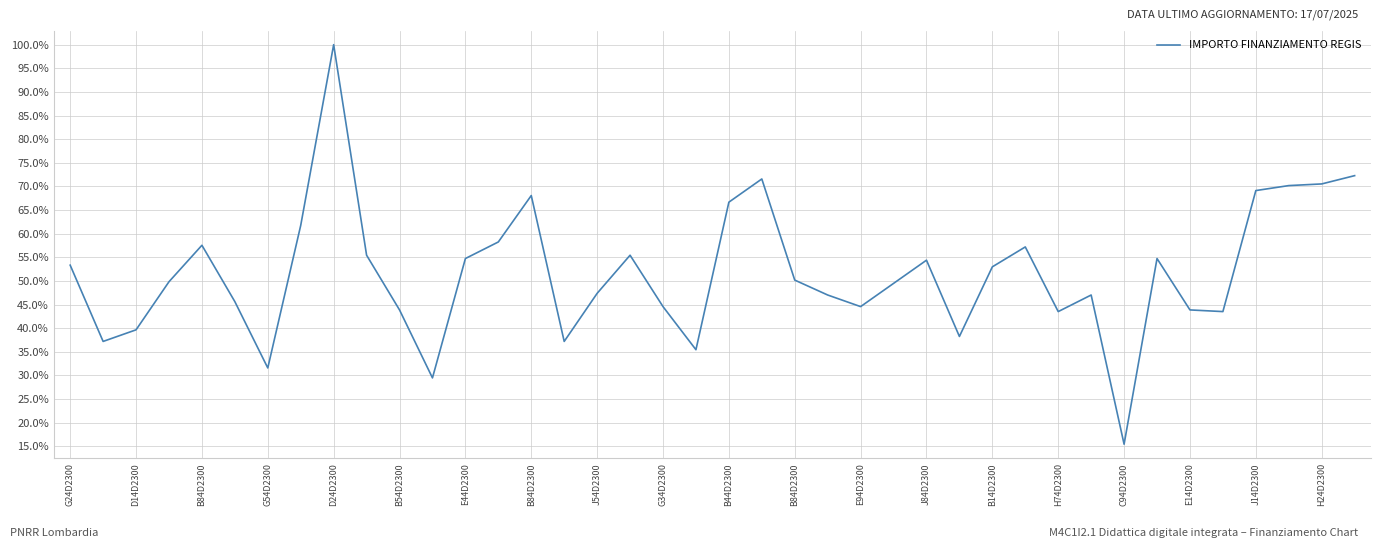

What is the difference between the maximum and minimum values?

84.6